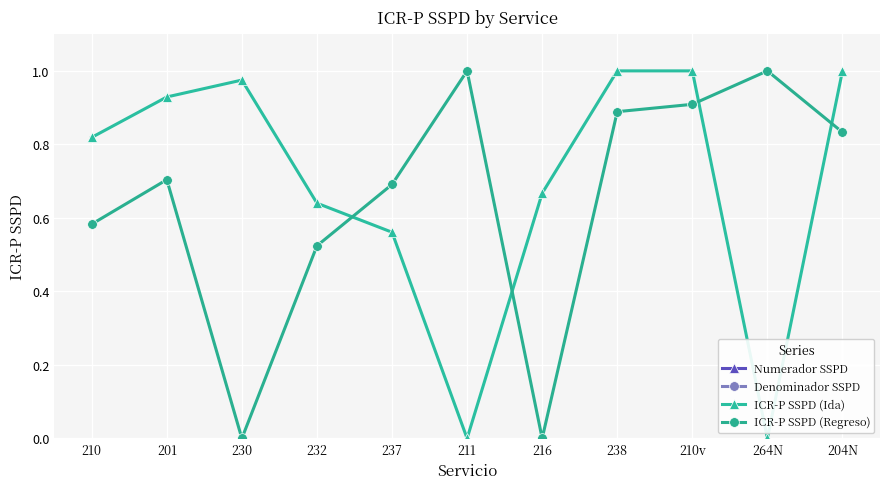

At which label does Numerador SSPD reach its minimum?

216